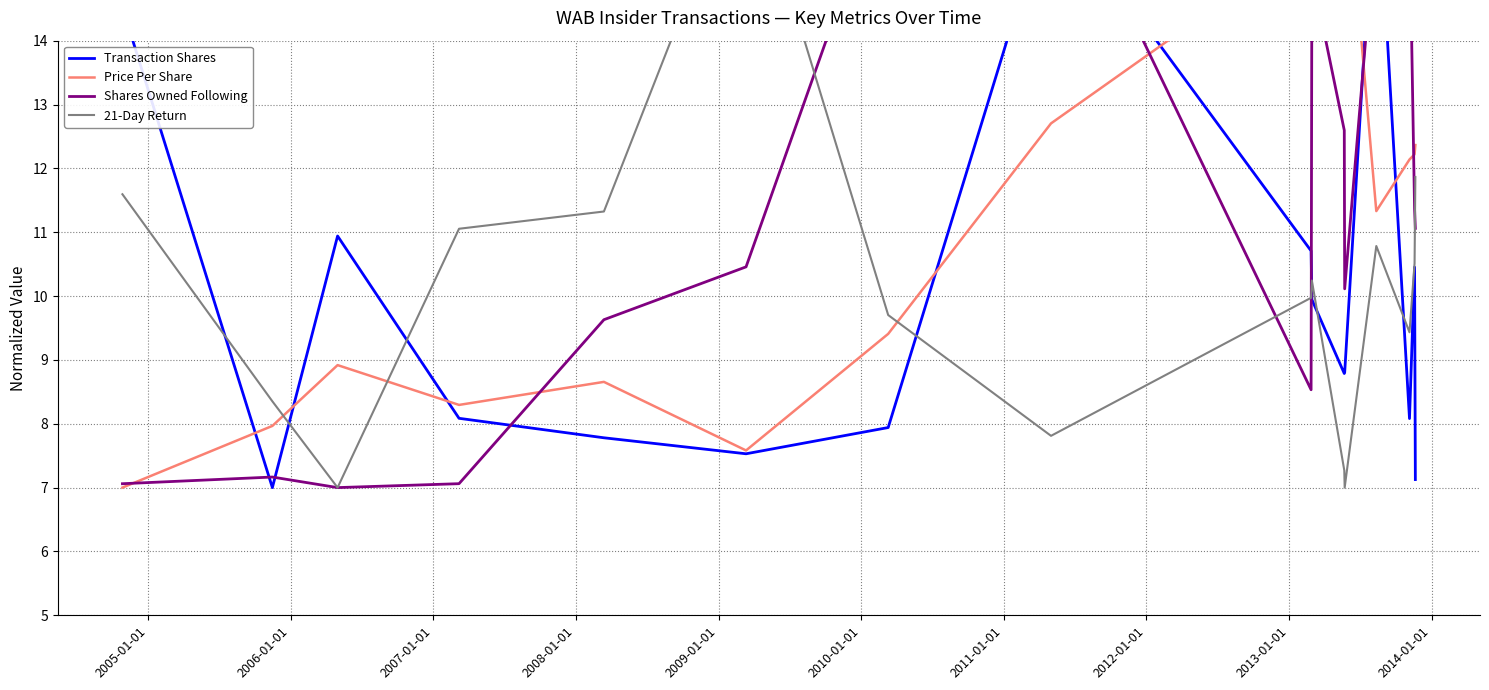

List the series in order of their peak value, highest first.

Transaction Shares, Price Per Share, Shares Owned Following, 21-Day Return